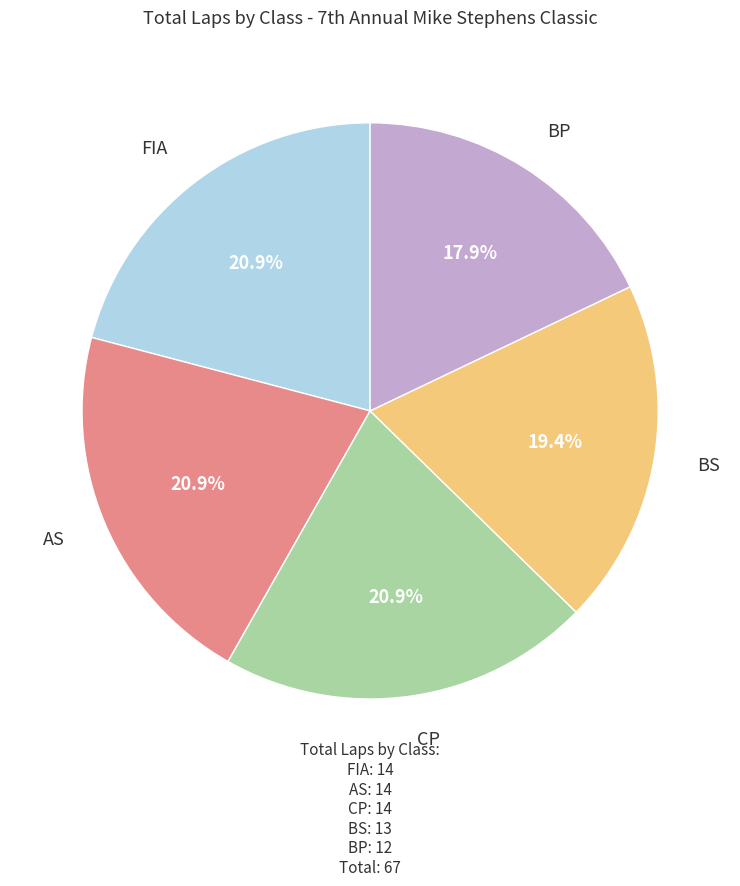

Does AS represent more than half of the total?

No